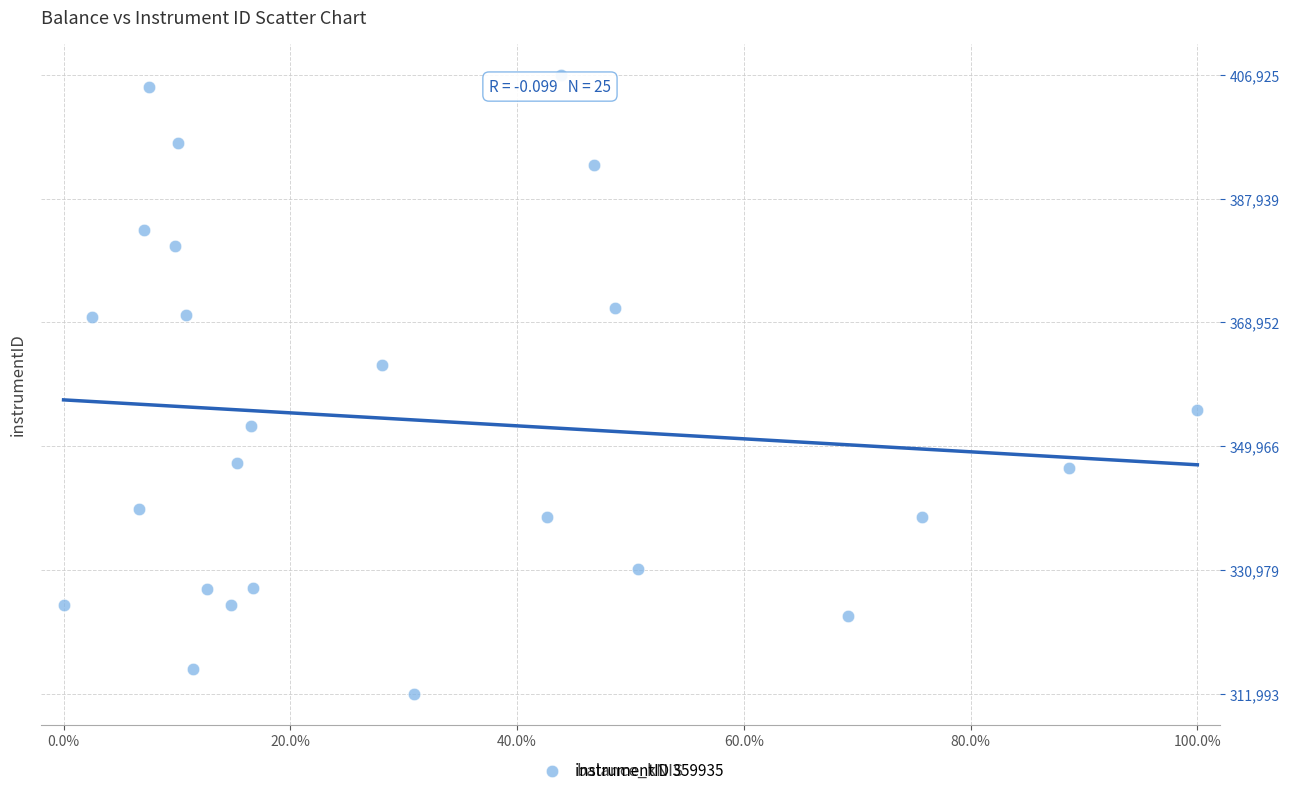

What is the range of Y values (max minus min)?

94932.5